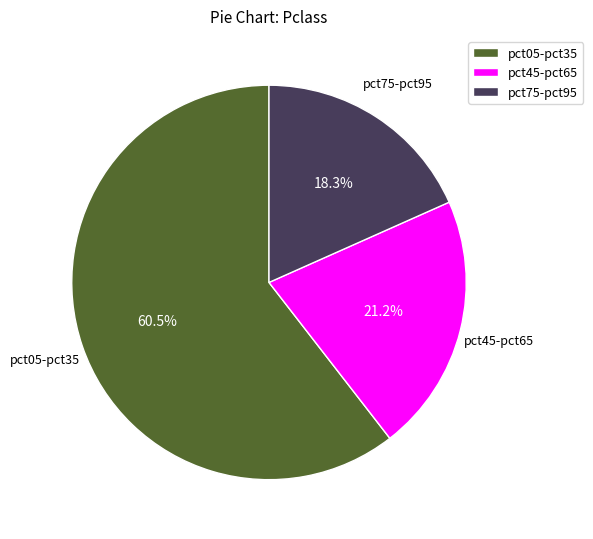

Which slice is the smallest?

pct75-pct95